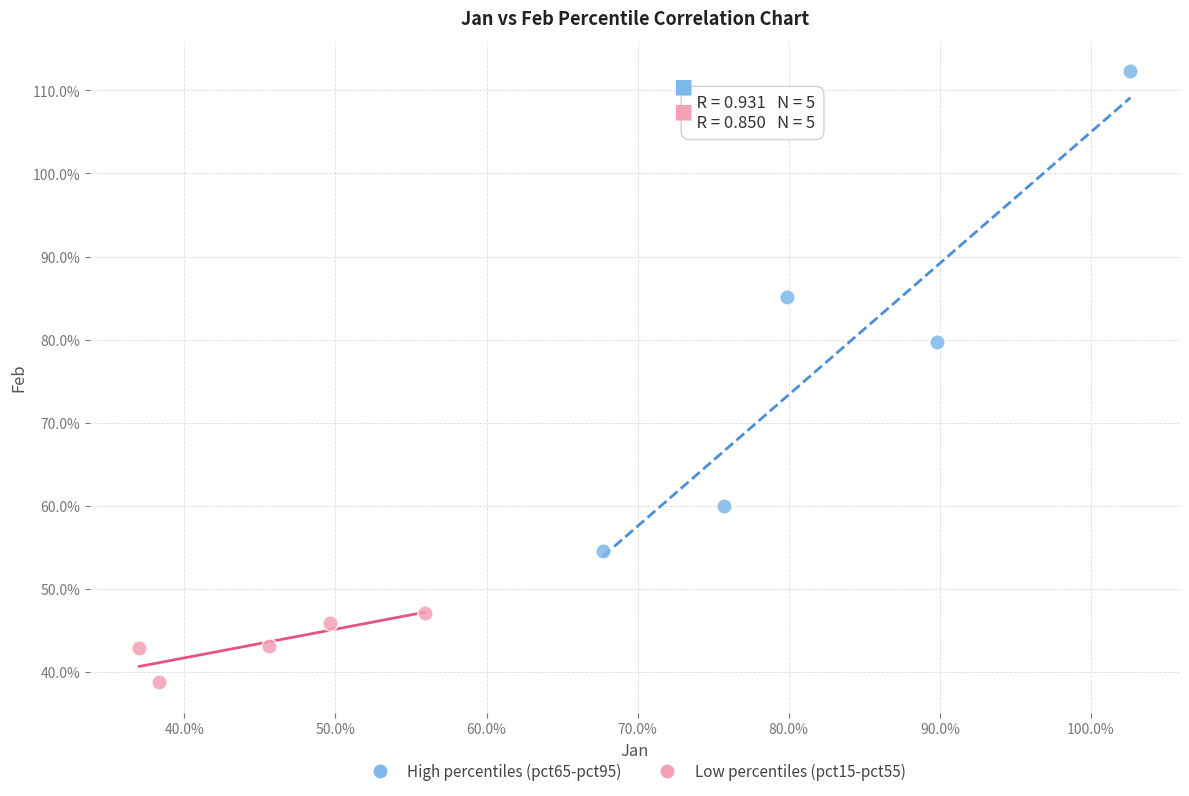

Which series reaches the maximum Y coordinate?

High percentiles (pct65-pct95)